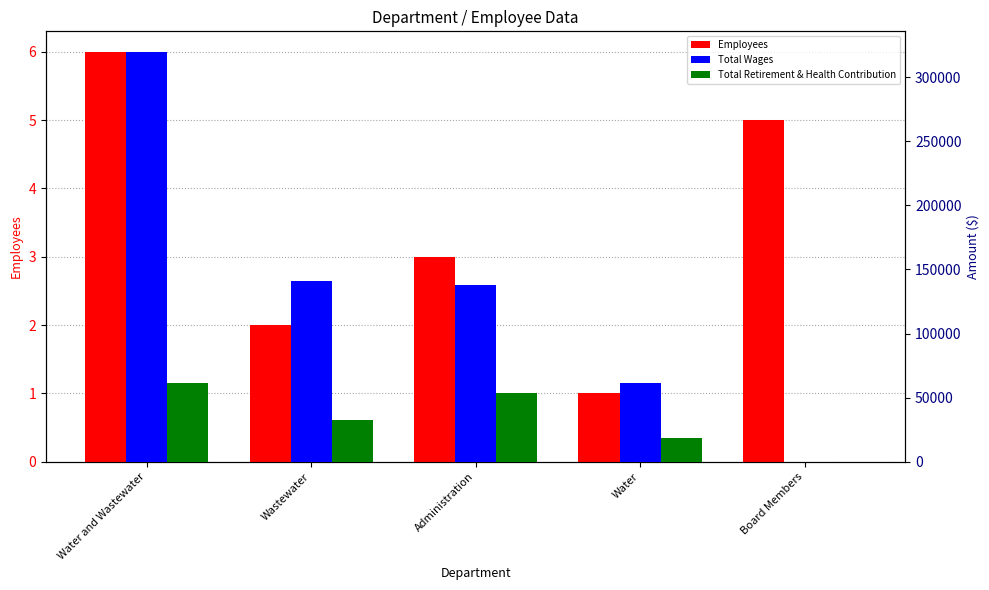

Which series has the largest range (max minus min)?

Total Wages